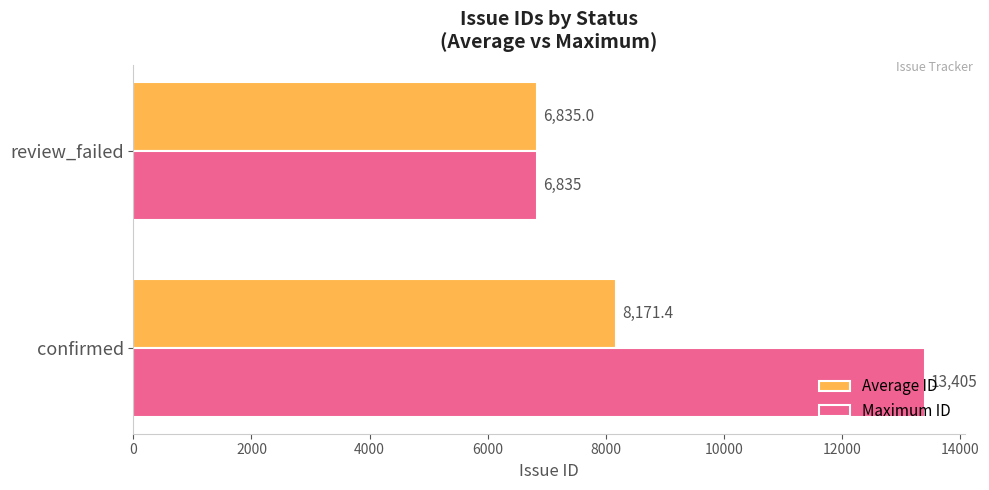

What are all the series names shown in the legend?

Average ID, Maximum ID